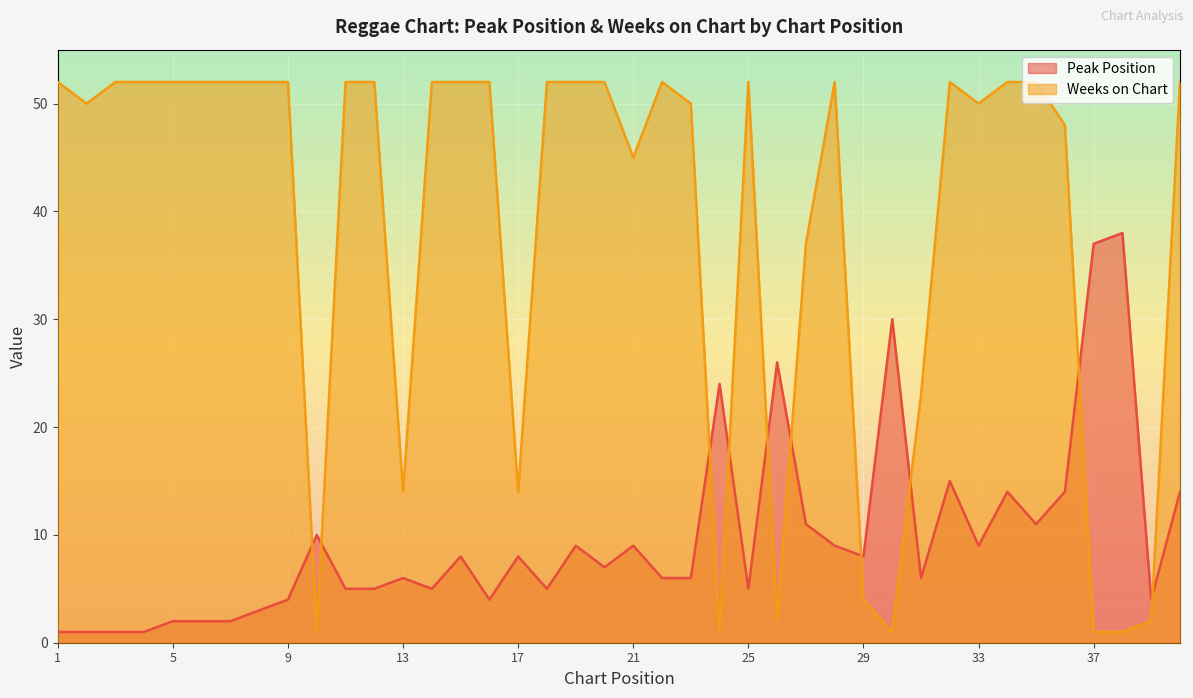

What is the sum of the Peak Position values at 3 and 9?

5